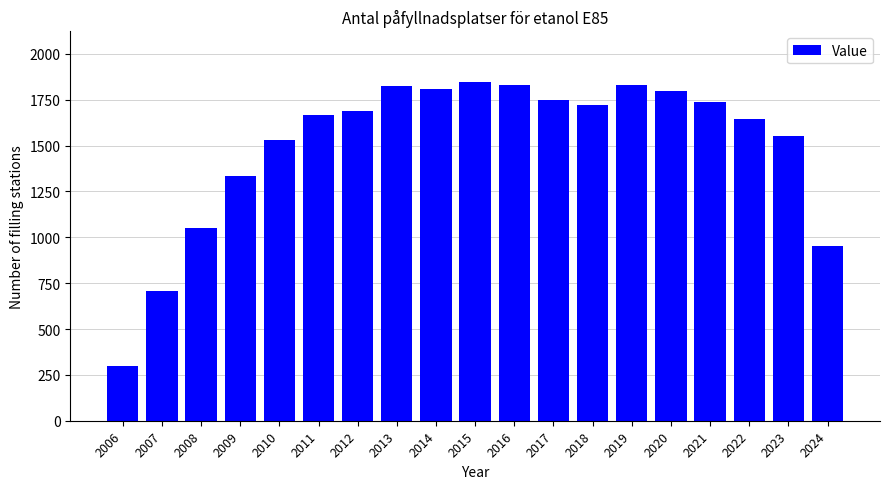

The value at 2012 is 1691. True or false?

True